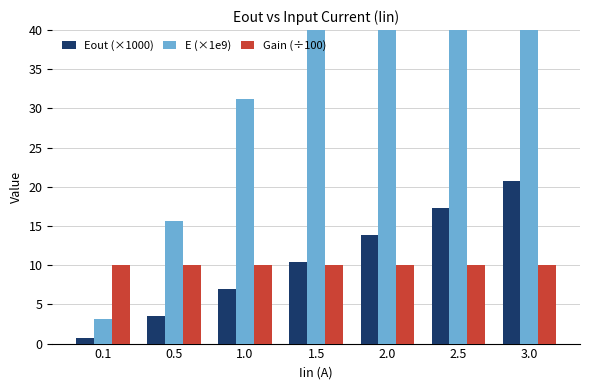

Is the value of Gain (÷100) at 3.0 greater than the value of E (×1e9) at 2.5?

No